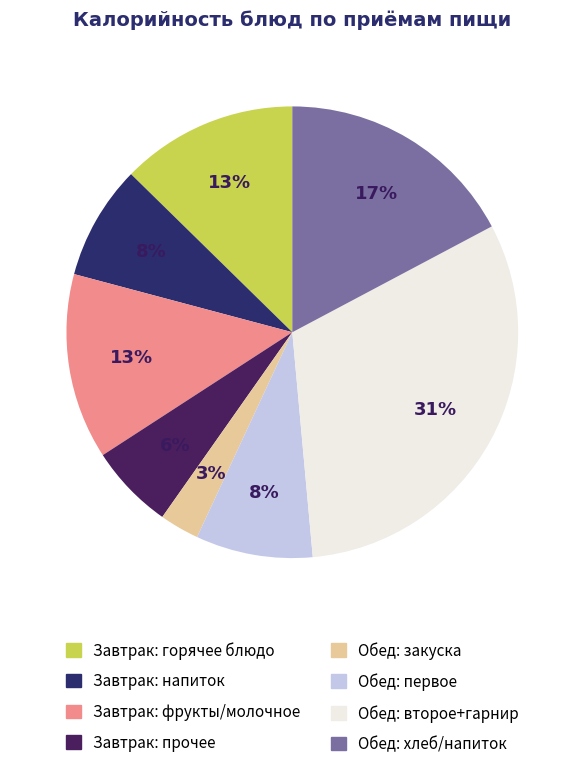

How many slices are in this pie chart?

8